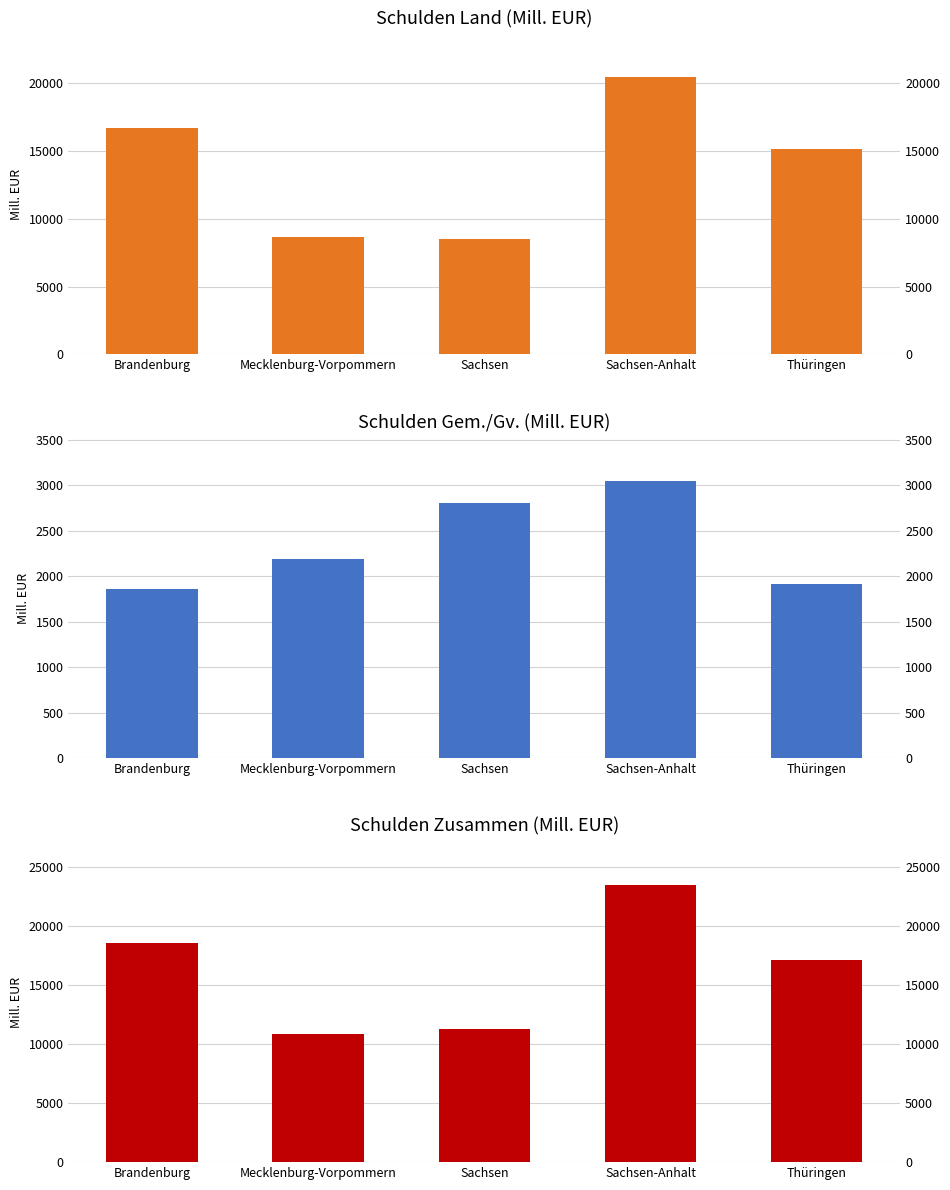

Which category has the highest value in the Zusammen series?

Sachsen-Anhalt